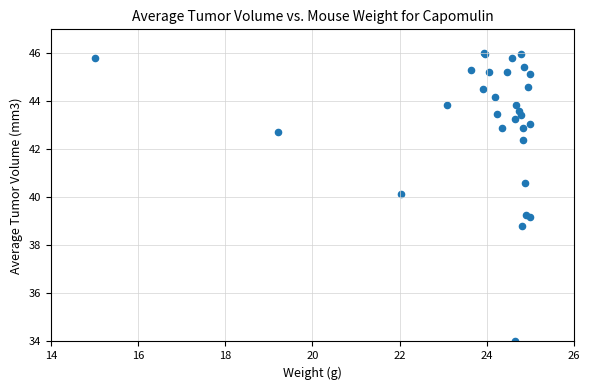

What Y value in the scatter plot is closest to 40?

40.2